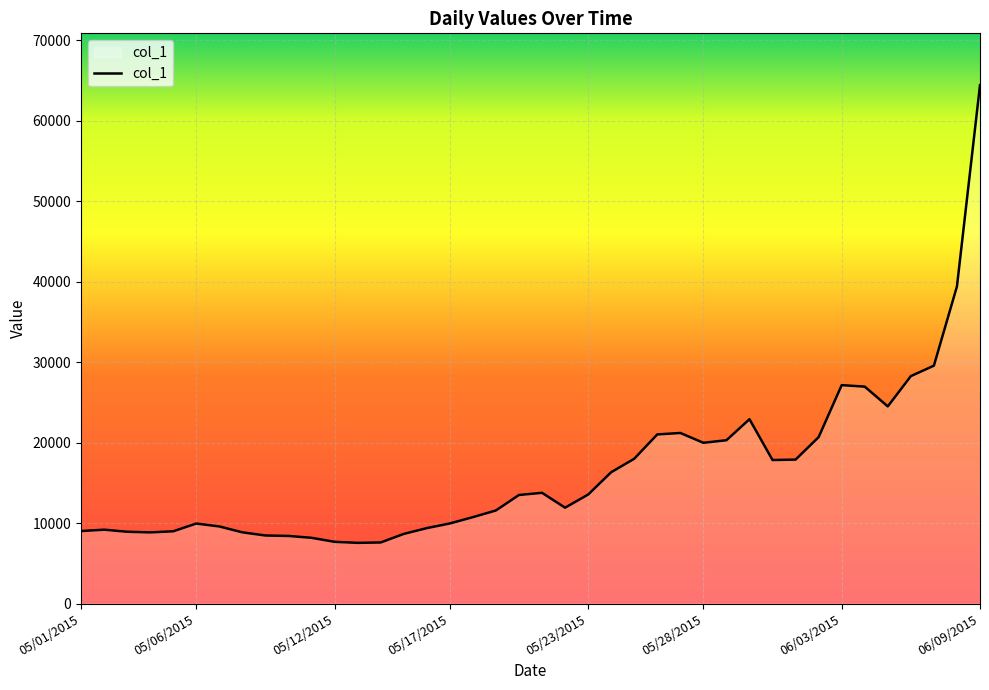

What is the greatest value displayed?

64437